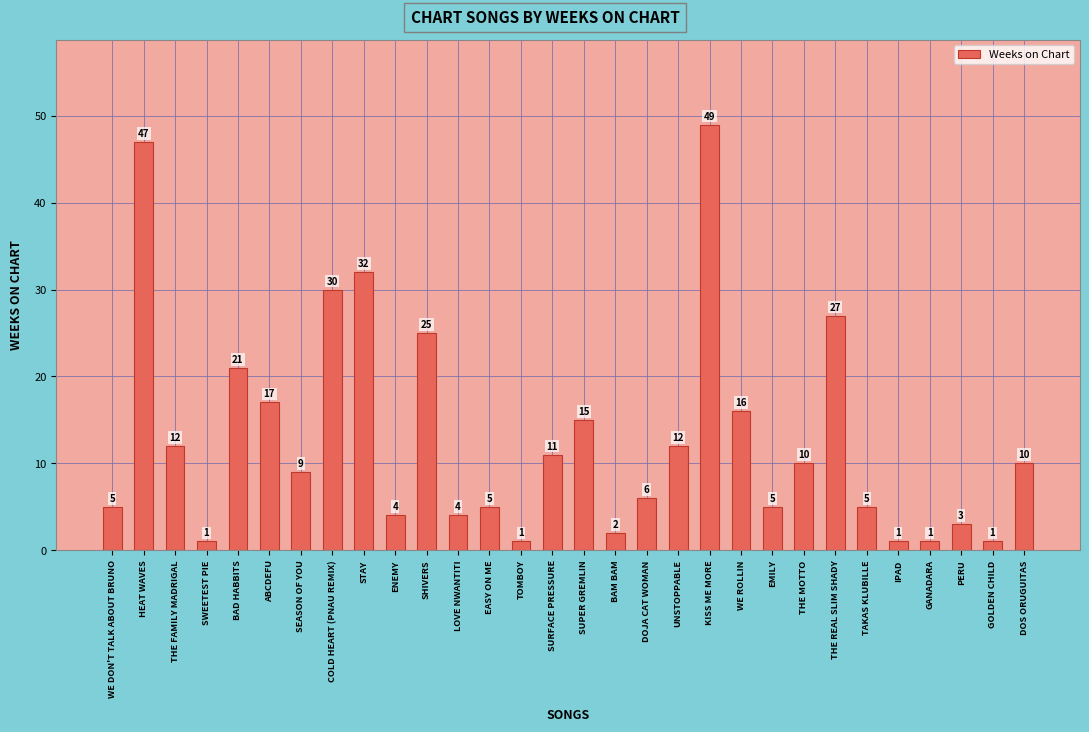

What is the sum of all values?

387